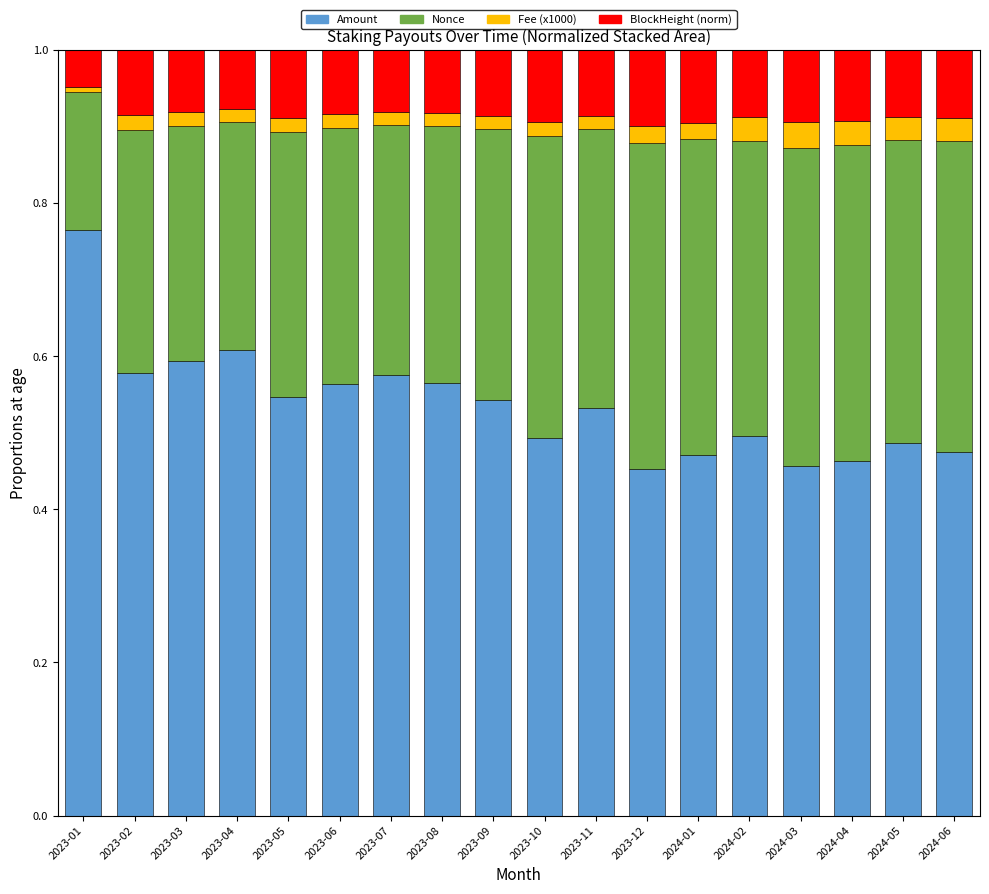

The Amount series shows 0.5 at 2024-04. True or false?

True